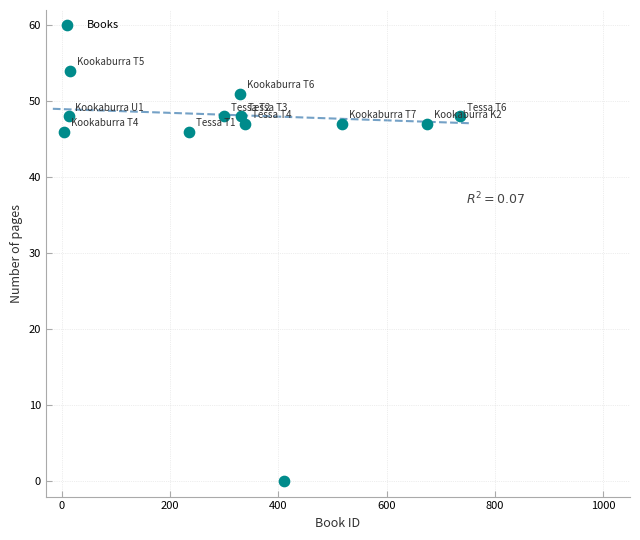

What is the range of X values (max minus min)?

732